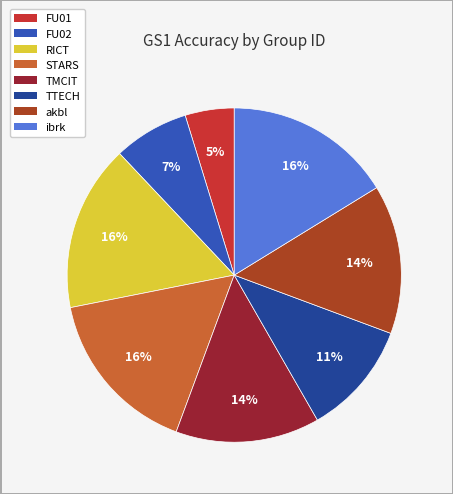

The ibrk slice represents 10% of the pie. True or false?

False